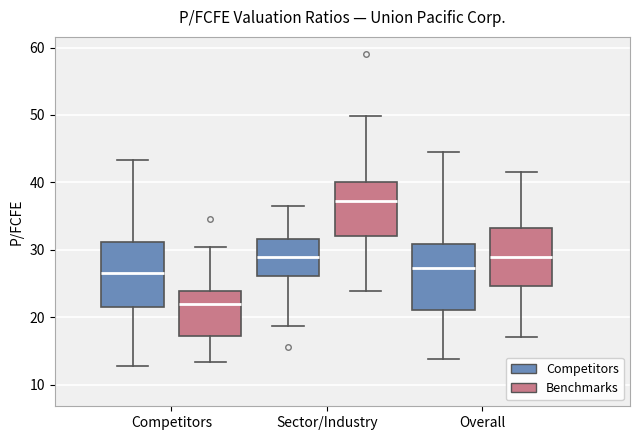

Reading left to right, transcribe this box plot: for each box, give where its median line is, the range the box spans, and where its two whiskers end, as read against the y-axis. The values are not printed on the chart, so give them approximately, as read against the axis.

Competitors (Competitors): median 27, box 22 to 31, whiskers 13 to 43
Competitors (Benchmarks): median 22, box 17 to 24, whiskers 13 to 30
Sector/Industry (Competitors): median 29, box 26 to 32, whiskers 19 to 36
Sector/Industry (Benchmarks): median 37, box 32 to 40, whiskers 24 to 50
Overall (Competitors): median 27, box 21 to 31, whiskers 14 to 44
Overall (Benchmarks): median 29, box 25 to 33, whiskers 17 to 42